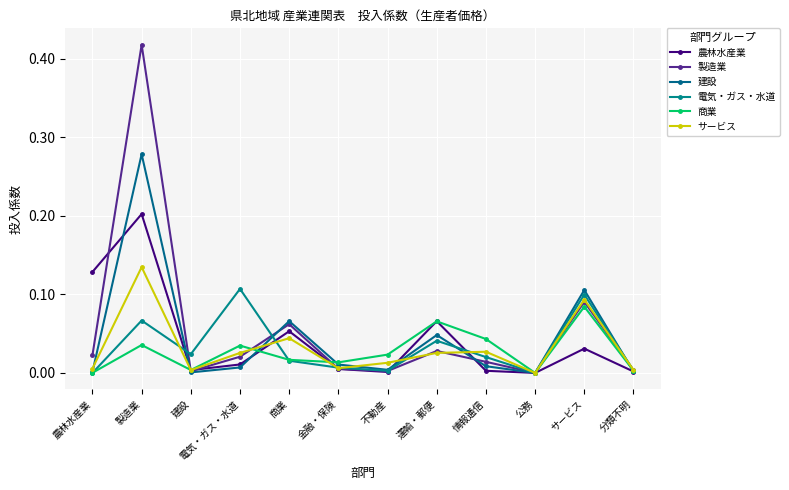

Where is 製造業 nearest to the value 0?

公務